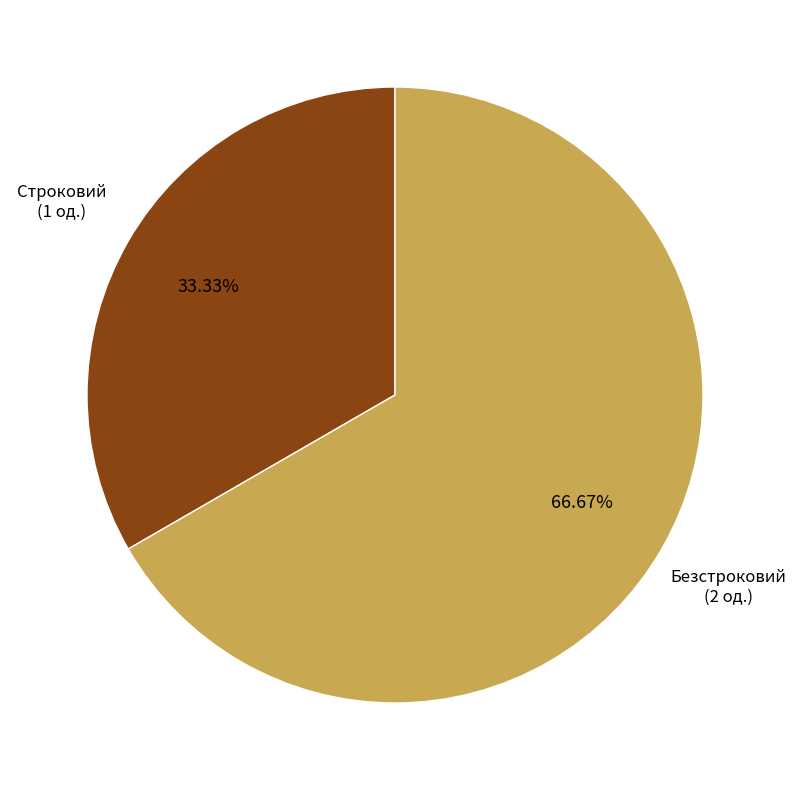

Does any single category account for the majority?

Yes